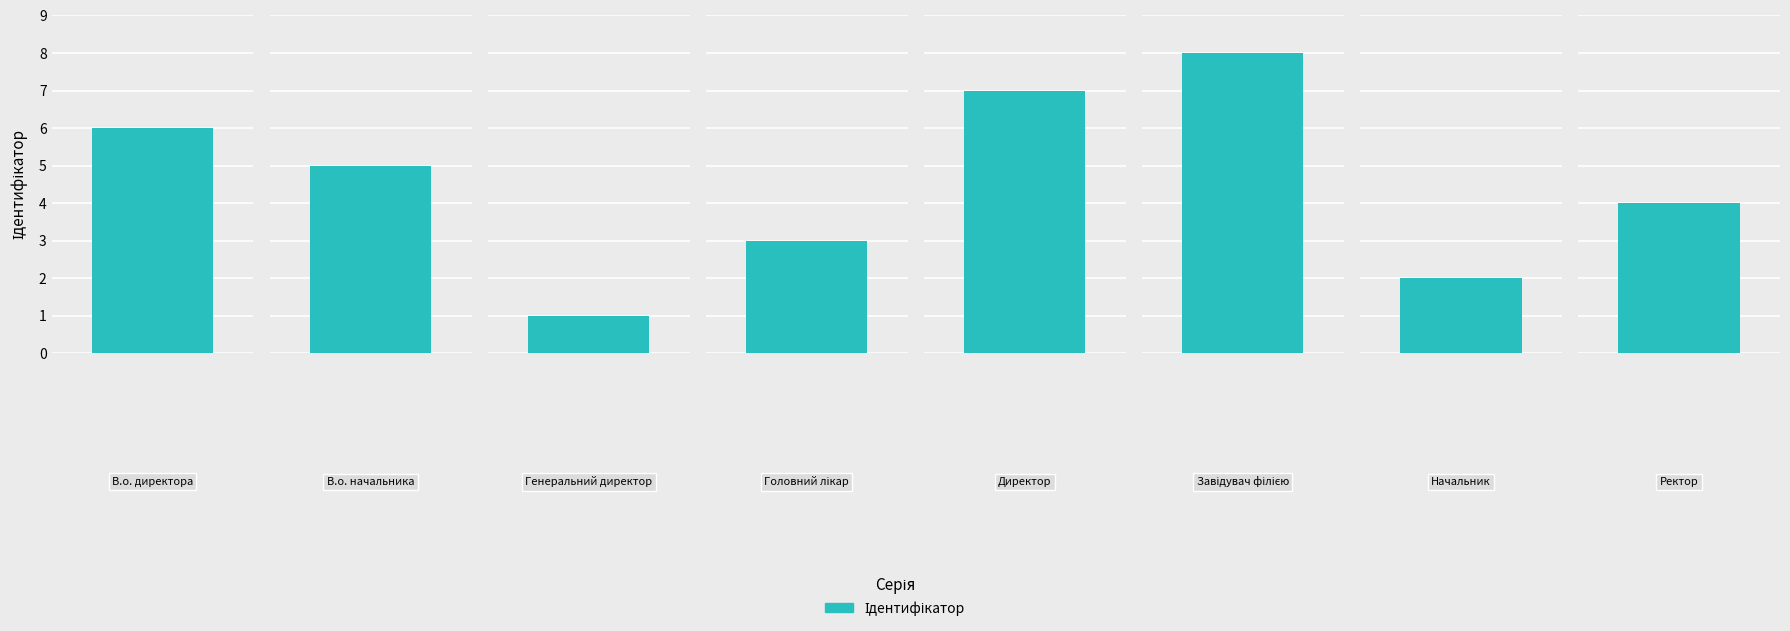

Where does the data first go above 5?

В.о. директора